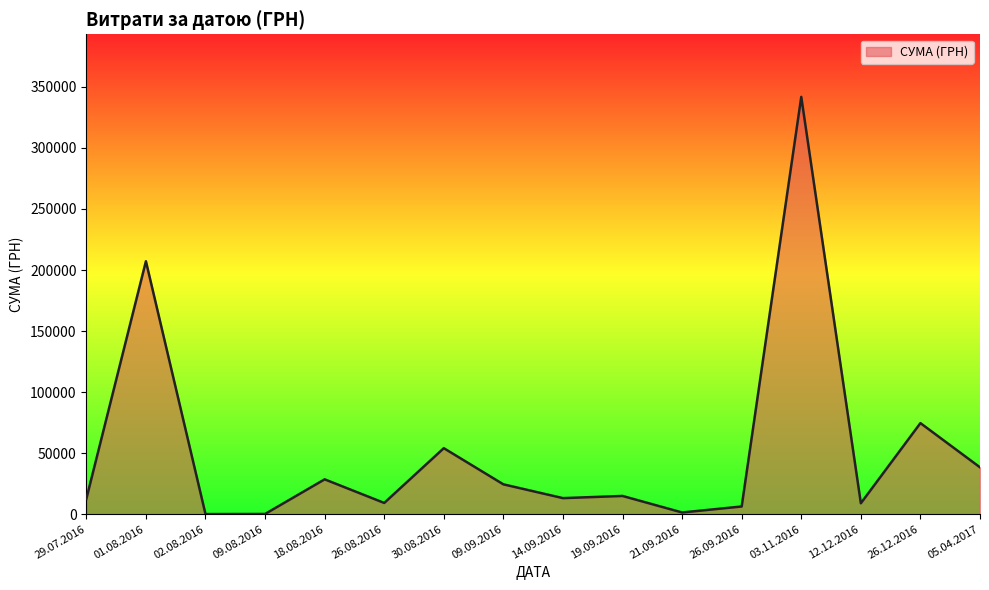

Does the chart have visible grid lines?

No